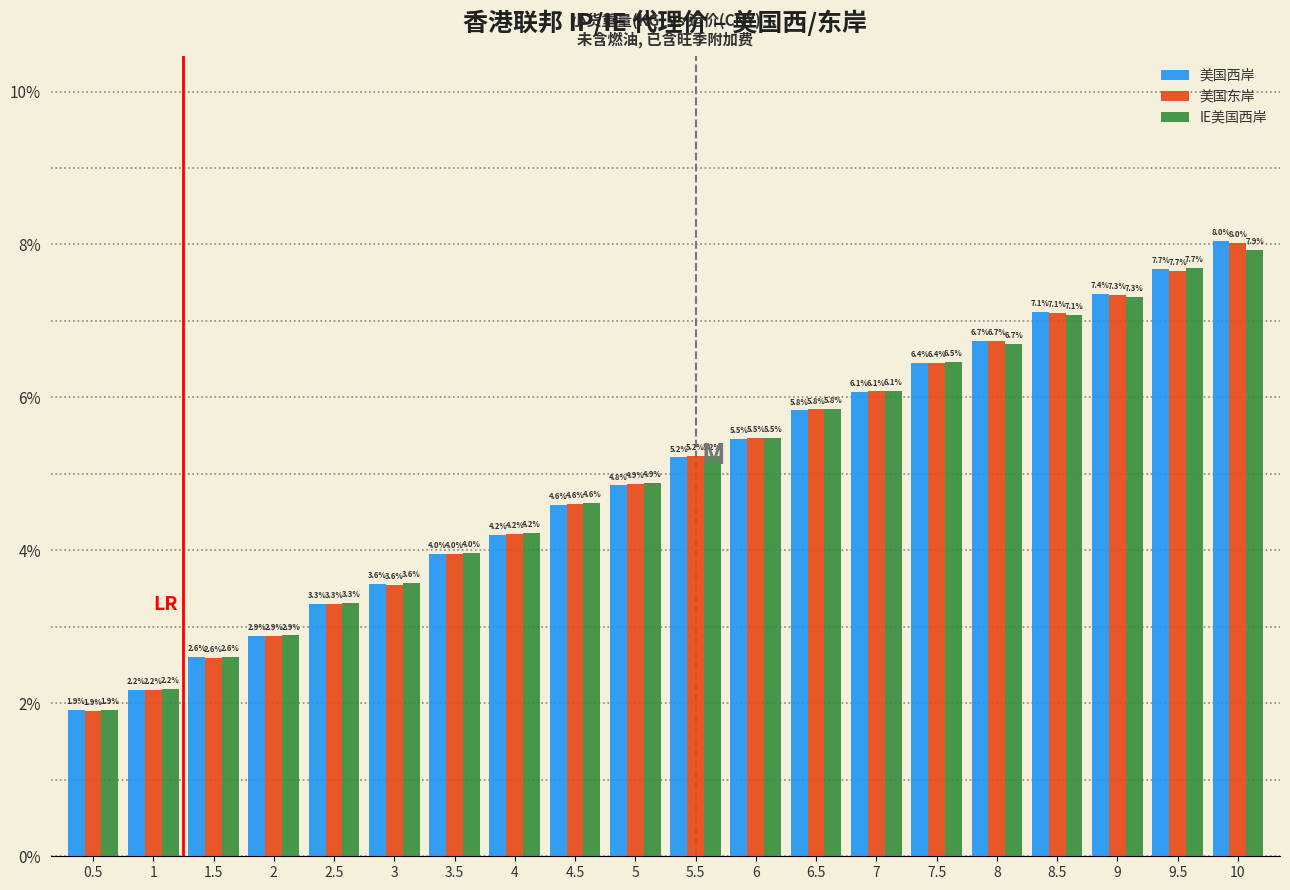

Reading right to left, extract all data points from this chart.

美国西岸: 10=8.0	9.5=7.7	9=7.4	8.5=7.1	8=6.7	7.5=6.4	7=6.1	6.5=5.8	6=5.5	5.5=5.2	5=4.8	4.5=4.6	4=4.2	3.5=4.0	3=3.6	2.5=3.3	2=2.9	1.5=2.6	1=2.2	0.5=1.9
美国东岸: 10=8.0	9.5=7.7	9=7.3	8.5=7.1	8=6.7	7.5=6.4	7=6.1	6.5=5.8	6=5.5	5.5=5.2	5=4.9	4.5=4.6	4=4.2	3.5=4.0	3=3.6	2.5=3.3	2=2.9	1.5=2.6	1=2.2	0.5=1.9
IE美国西岸: 10=7.9	9.5=7.7	9=7.3	8.5=7.1	8=6.7	7.5=6.5	7=6.1	6.5=5.8	6=5.5	5.5=5.2	5=4.9	4.5=4.6	4=4.2	3.5=4.0	3=3.6	2.5=3.3	2=2.9	1.5=2.6	1=2.2	0.5=1.9